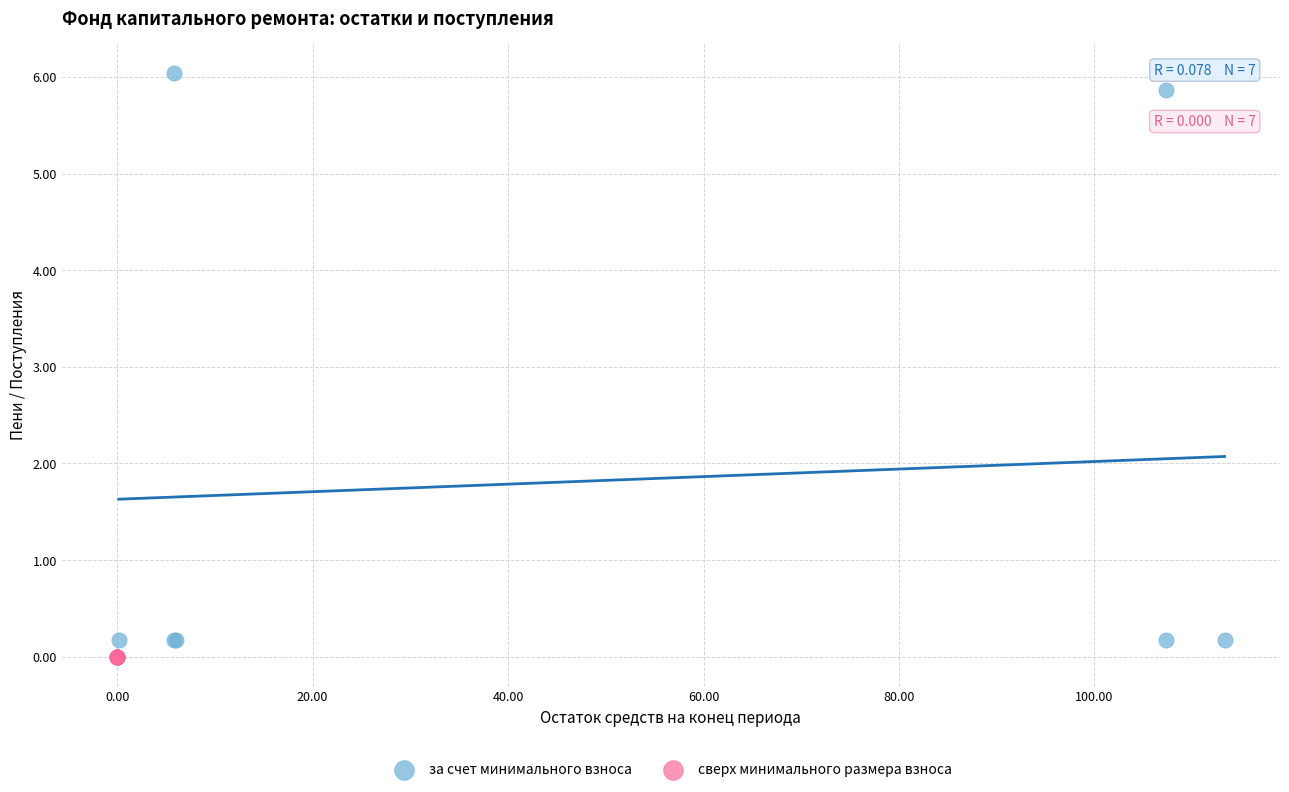

Which series contains the highest Y value?

за счет минимального взноса